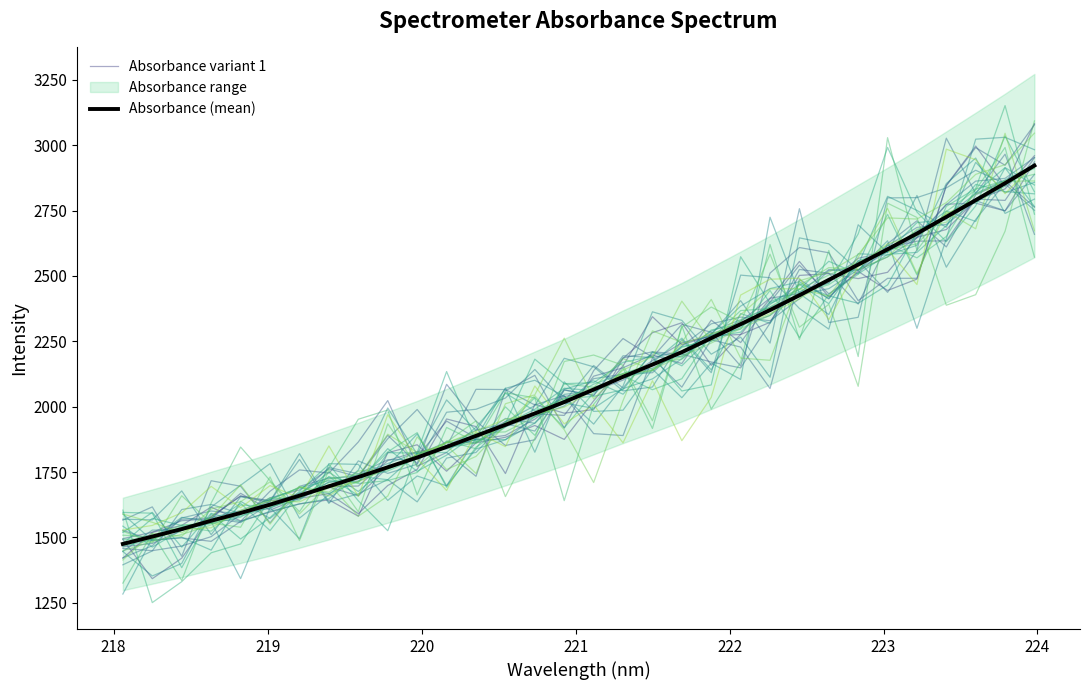

What is the sum of all Absorbance (mean) values?

67122.7